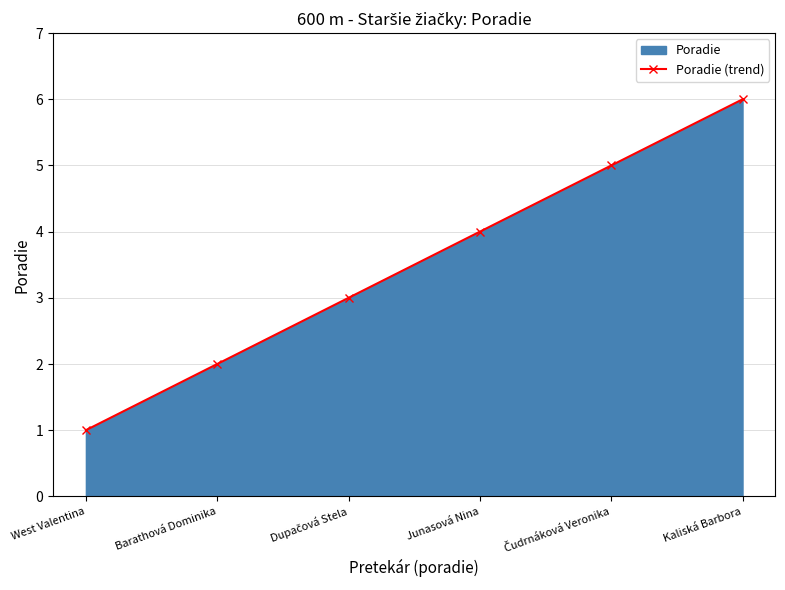

What is the sum of all values?

21